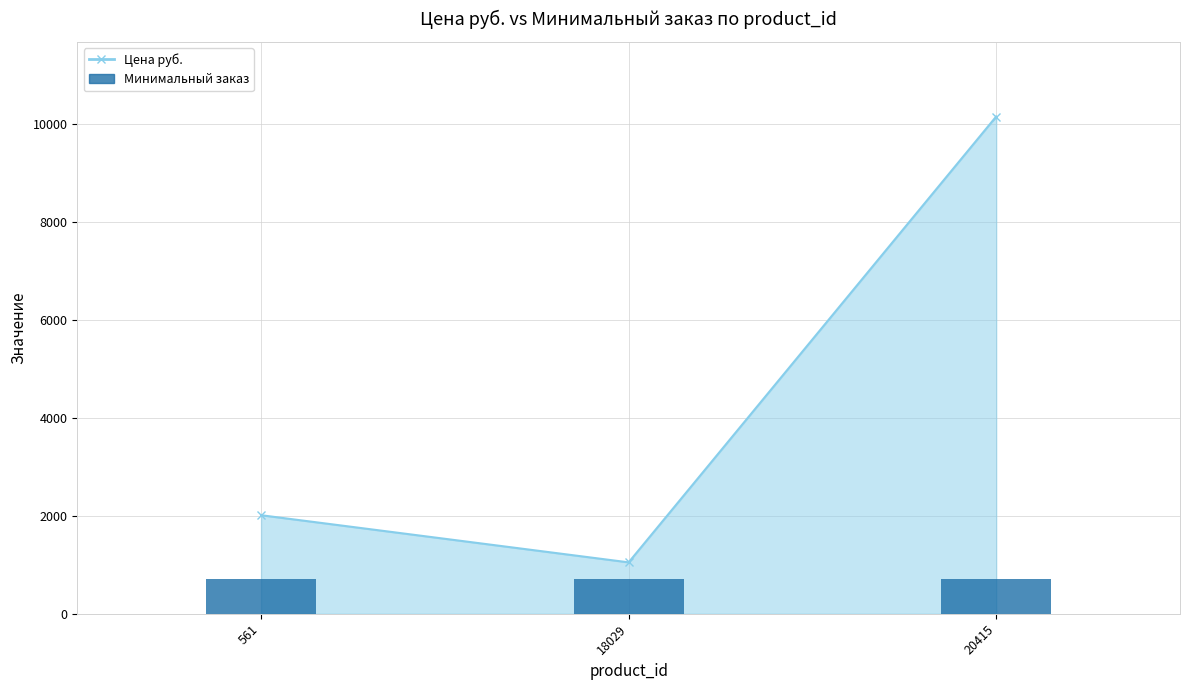

Which label corresponds to the smallest value in the chart?

18029